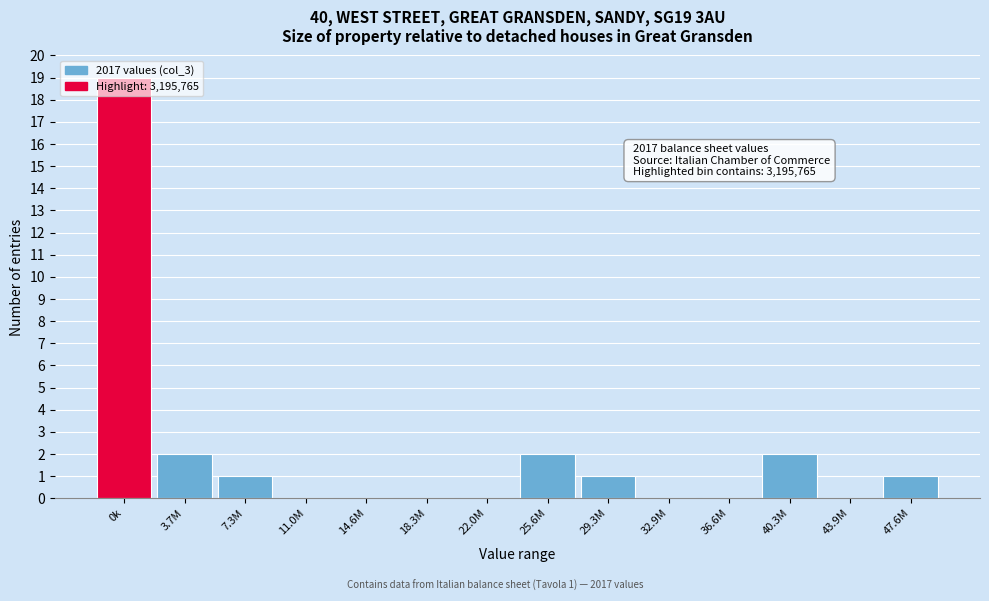

Is it true that the value at 40.3M is 1?

False